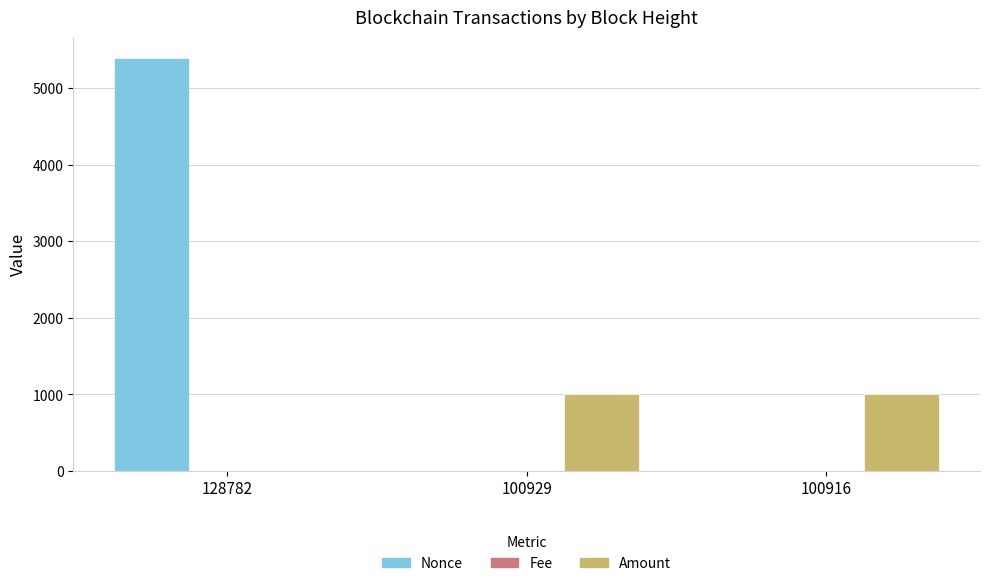

What is the sum of all Nonce values?

5397.0